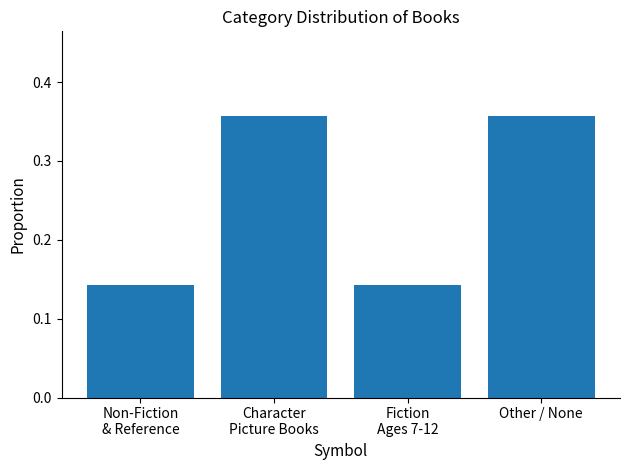

How many bars are there in total?

4